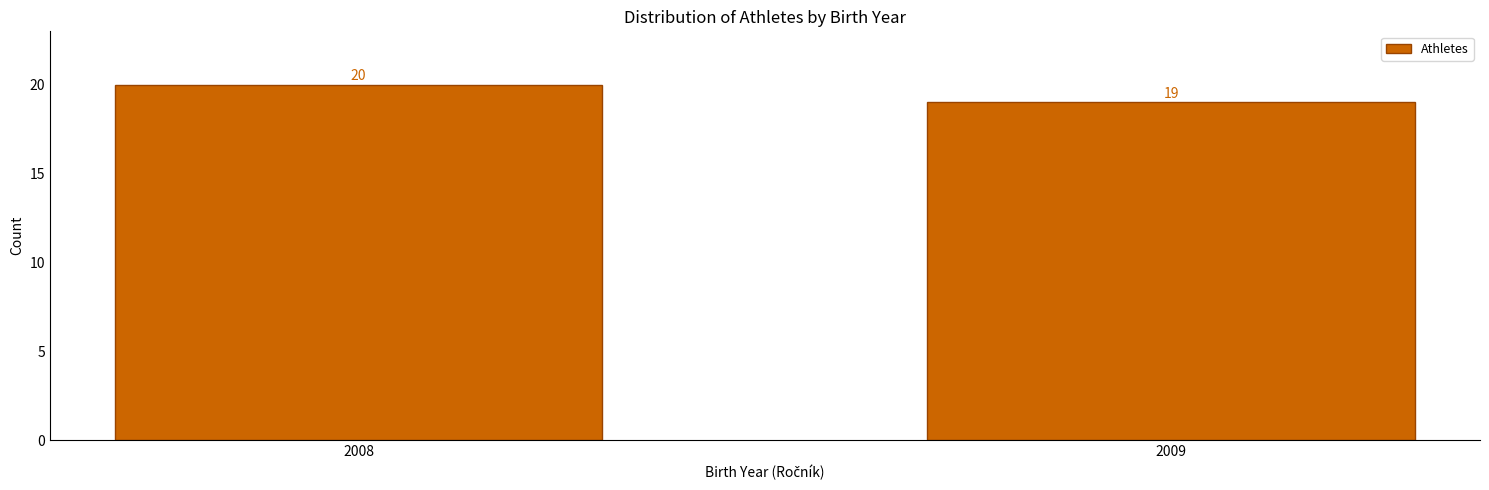

Reading left to right, what are all the values shown in this chart?

2008=20	2009=19